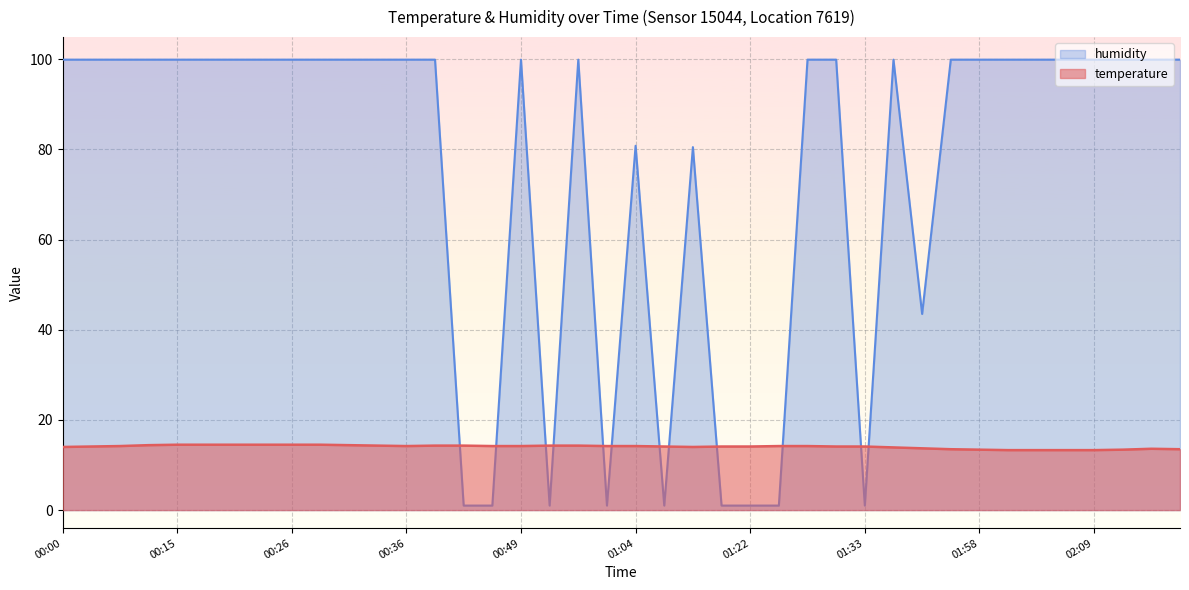

Does the chart display data point markers on the line(s)?

No